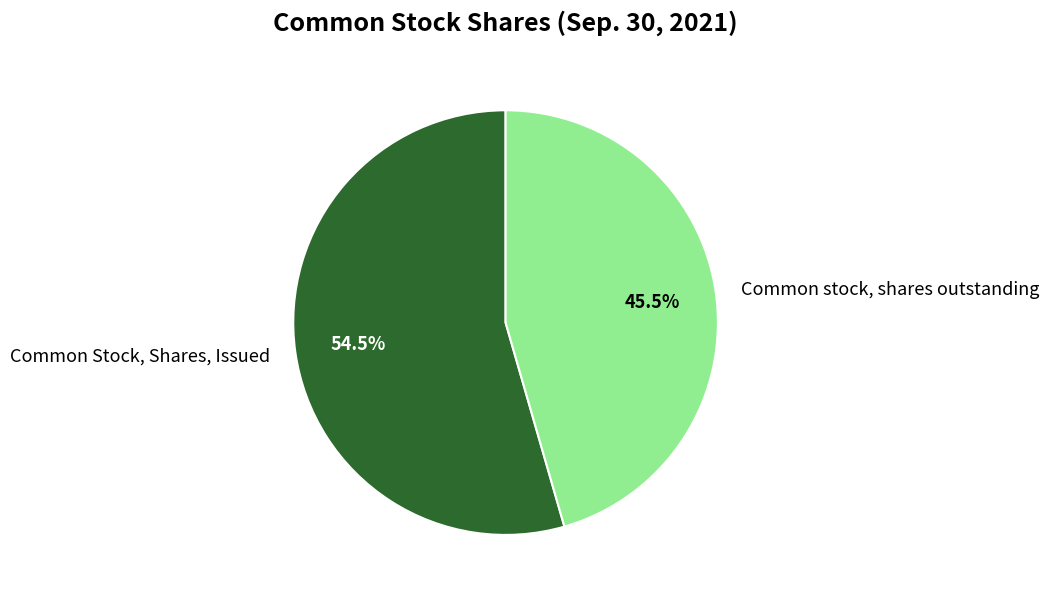

To the nearest percent, what is the combined percentage of Common Stock, Shares, Issued and Common stock, shares outstanding?

100%